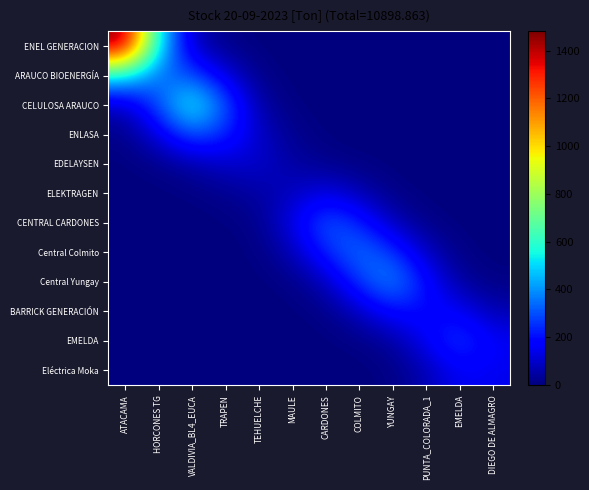

Which series has the largest total across all categories?

ENEL GENERACION